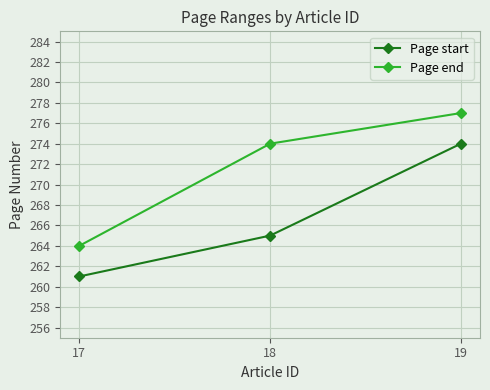

What is the maximum value shown in the chart?

277